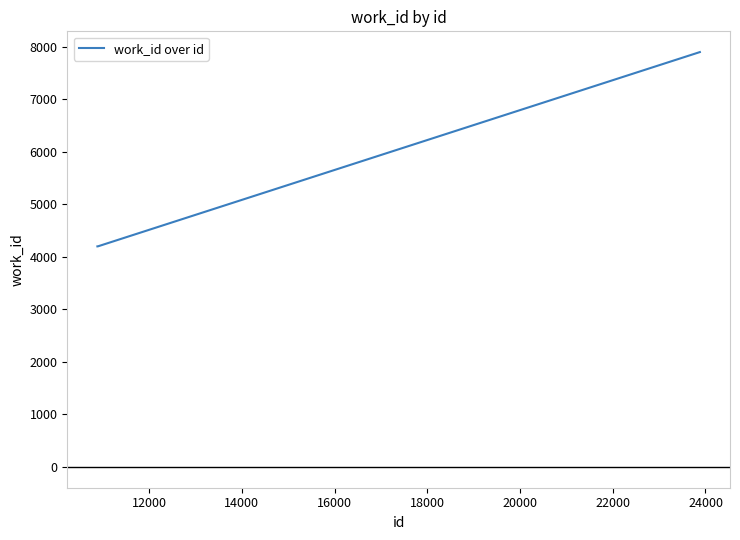

How many categories are shown in the chart?

4